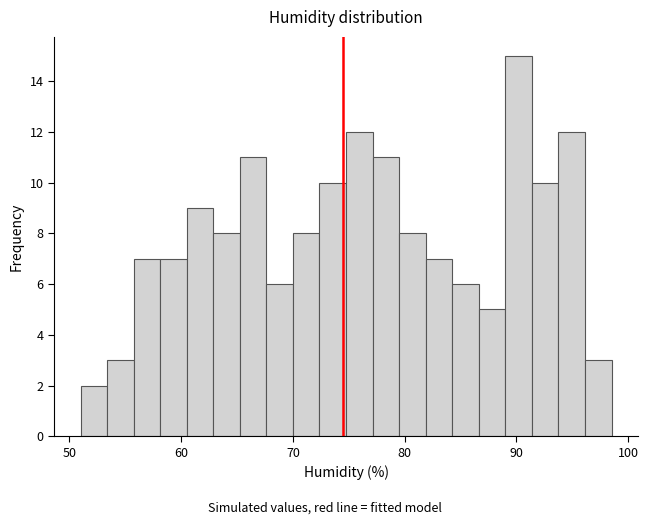

Read against the x-axis, roughly where is the centre of the tallest bar?

90